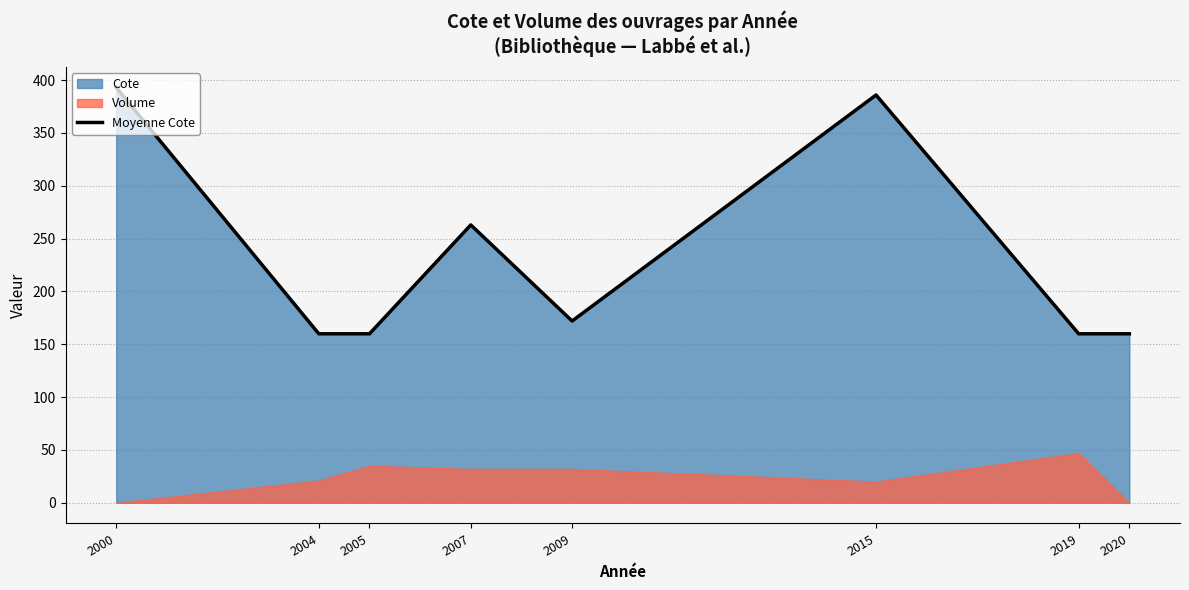

Is it true that Moyenne Cote equals 159.9 at 2020?

True